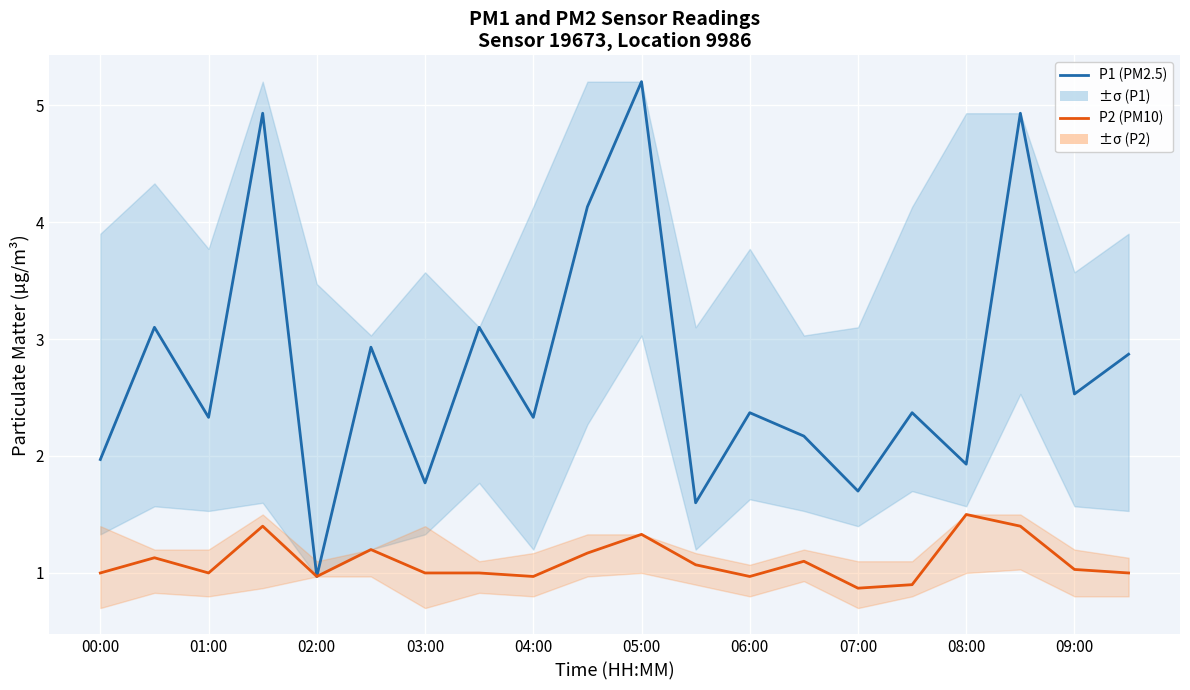

True or false: P2 (PM10) has a value of 1.0 at 19.

True